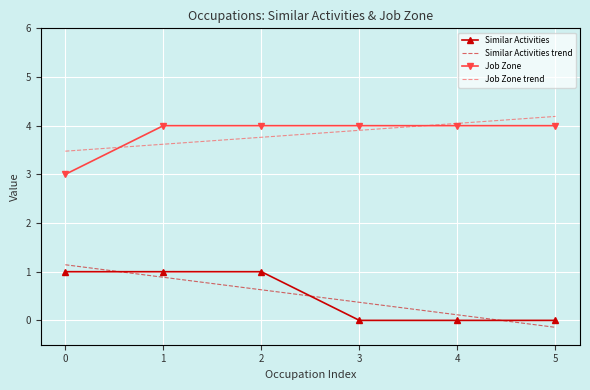

Between which two adjacent categories do Job Zone and Job Zone trend first intersect?

0 and 1